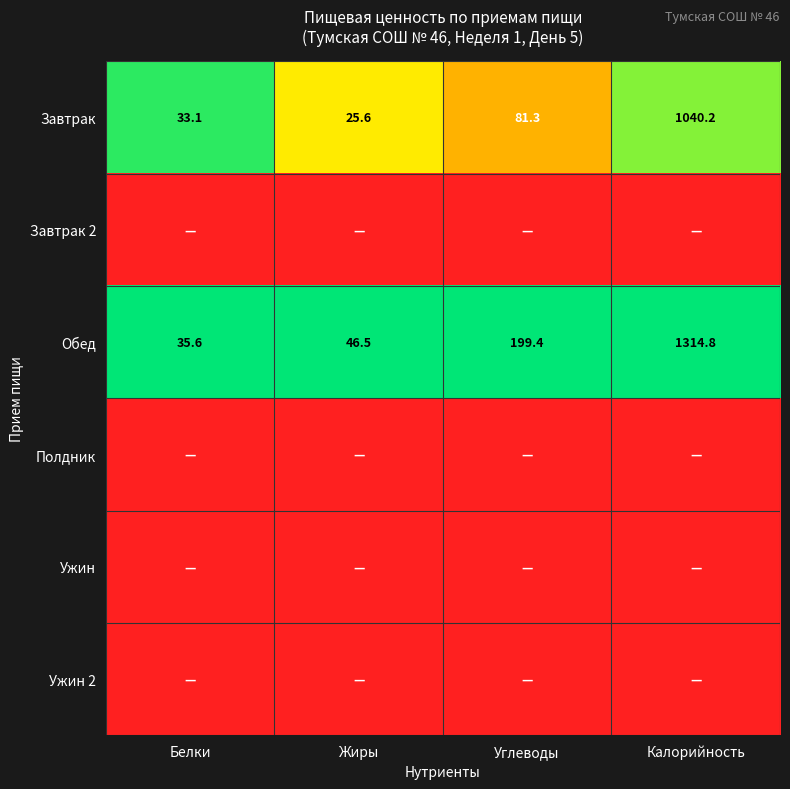

What is the sum of all Завтрак values?

1180.2